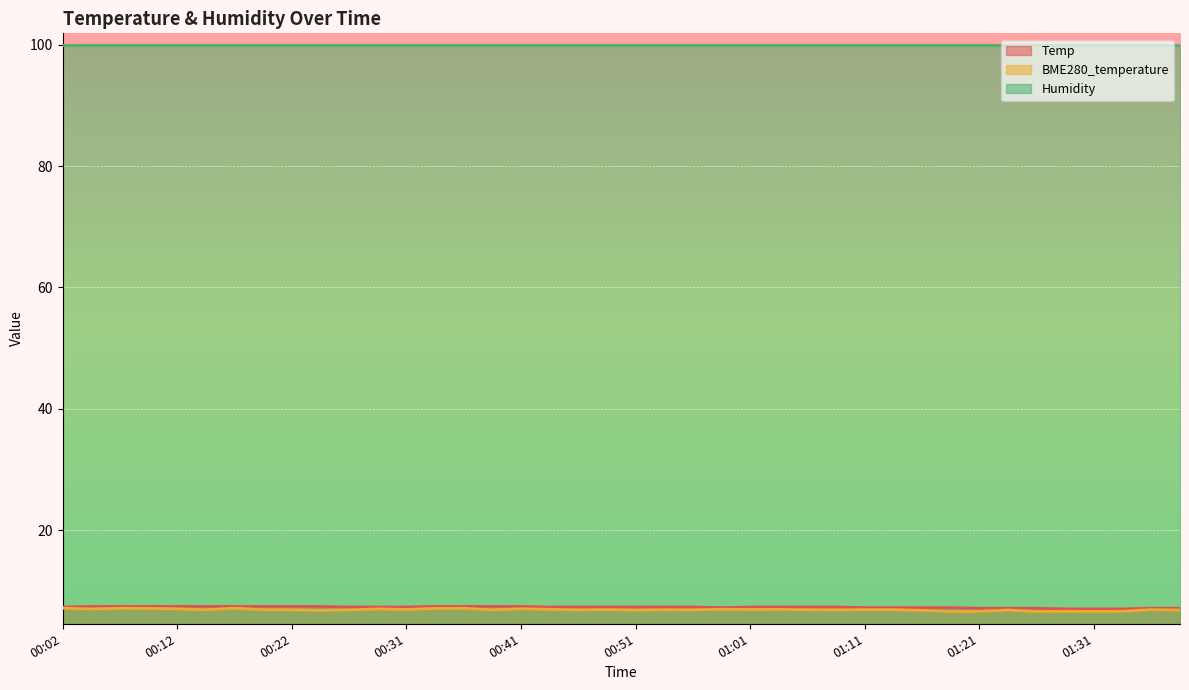

At which category does BME280_temperature reach its first local peak?

00:07